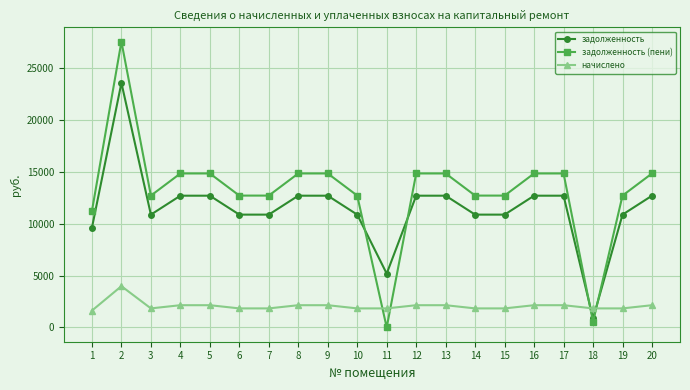

How many lines are shown in the chart?

3